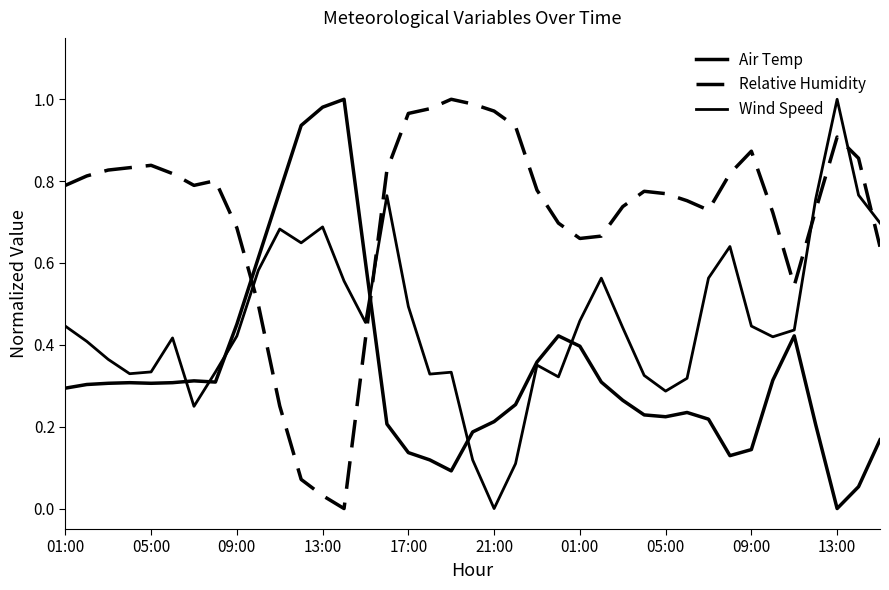

How many positive values does the Relative Humidity series have?

38